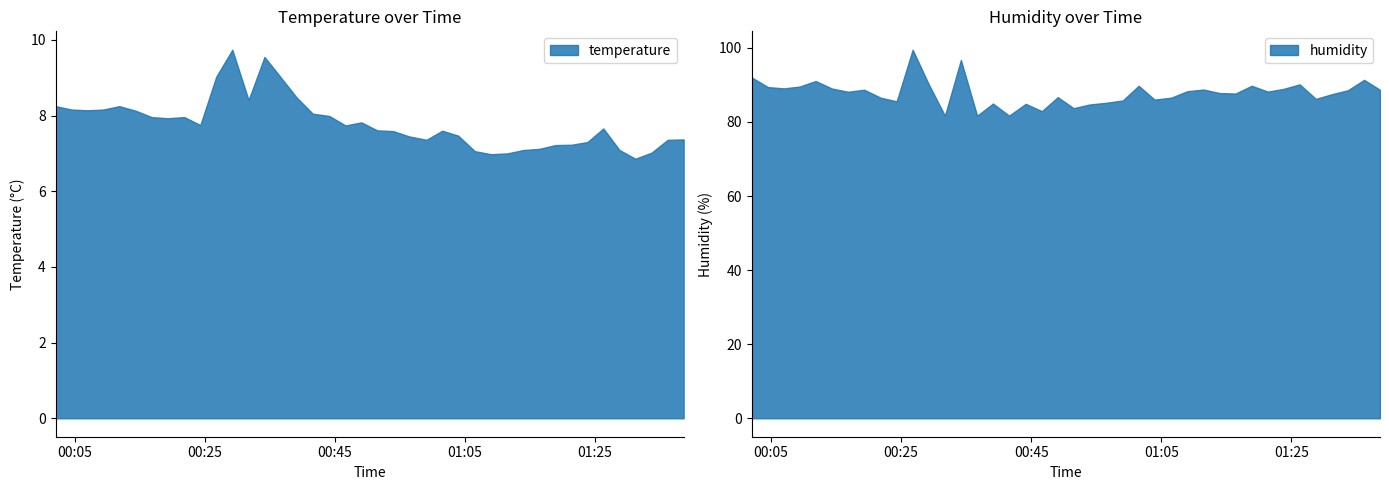

At which category does temperature reach its first local peak?

4